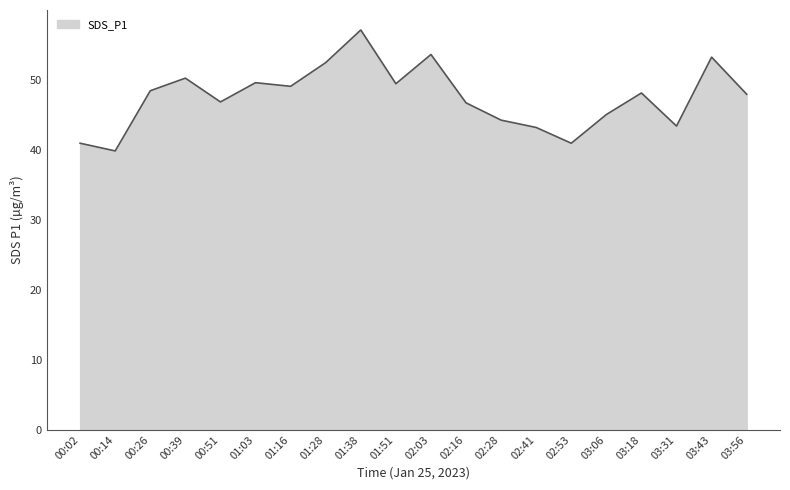

Is it true that the value at 01:28 is 52.5?

True